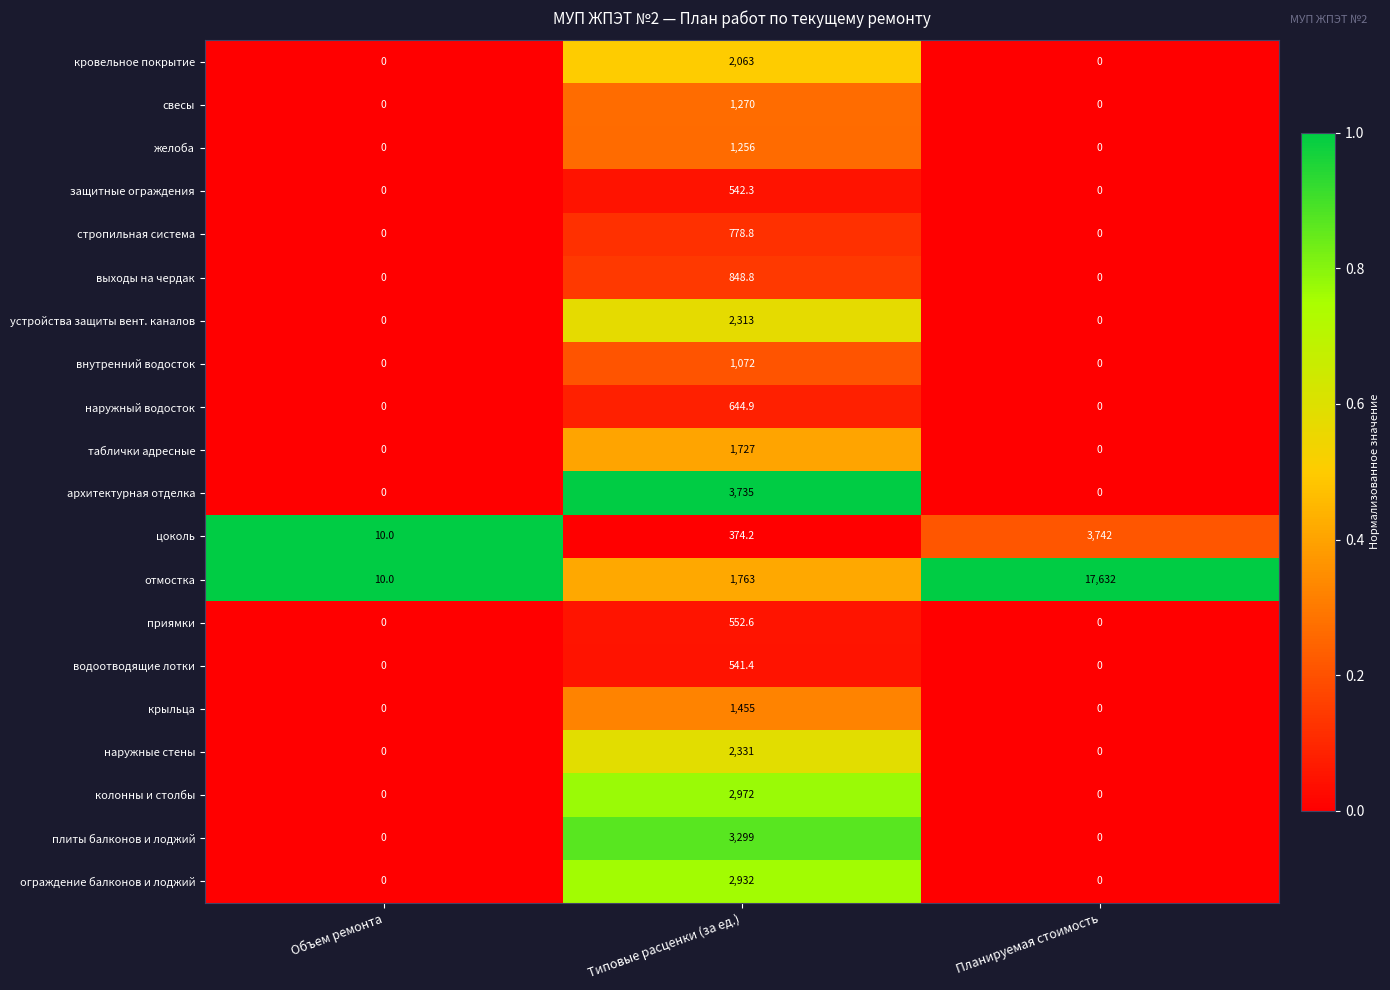

How many data points does each series have?

3